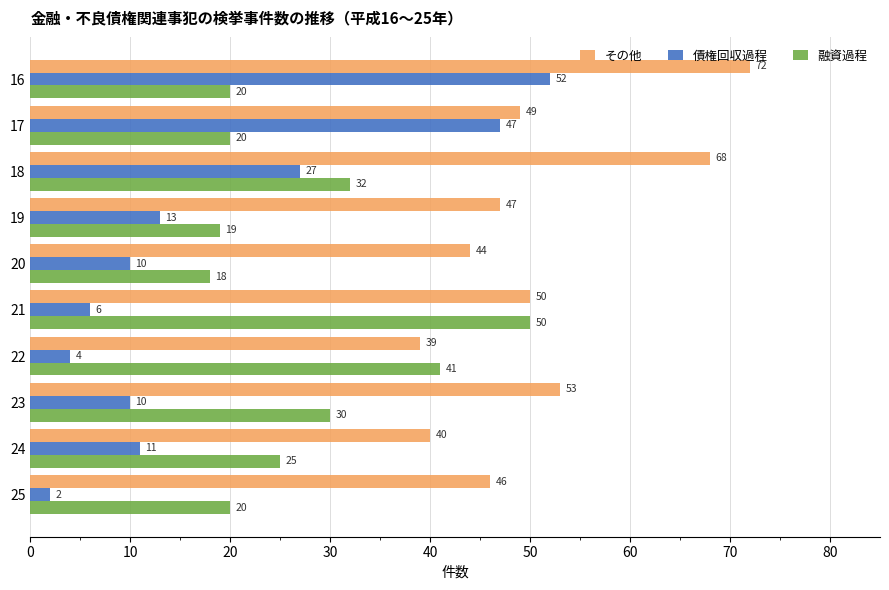

Is it true that 債権回収過程 equals 14 at 17?

False